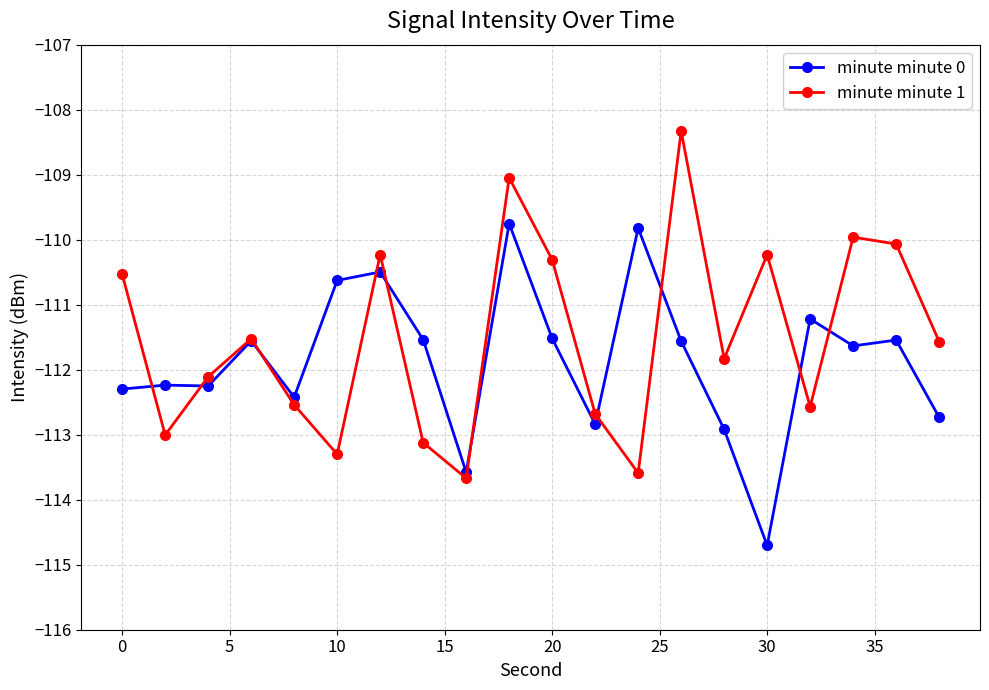

What is the value of the minute minute 0 point at the 9th from the left?

-113.6